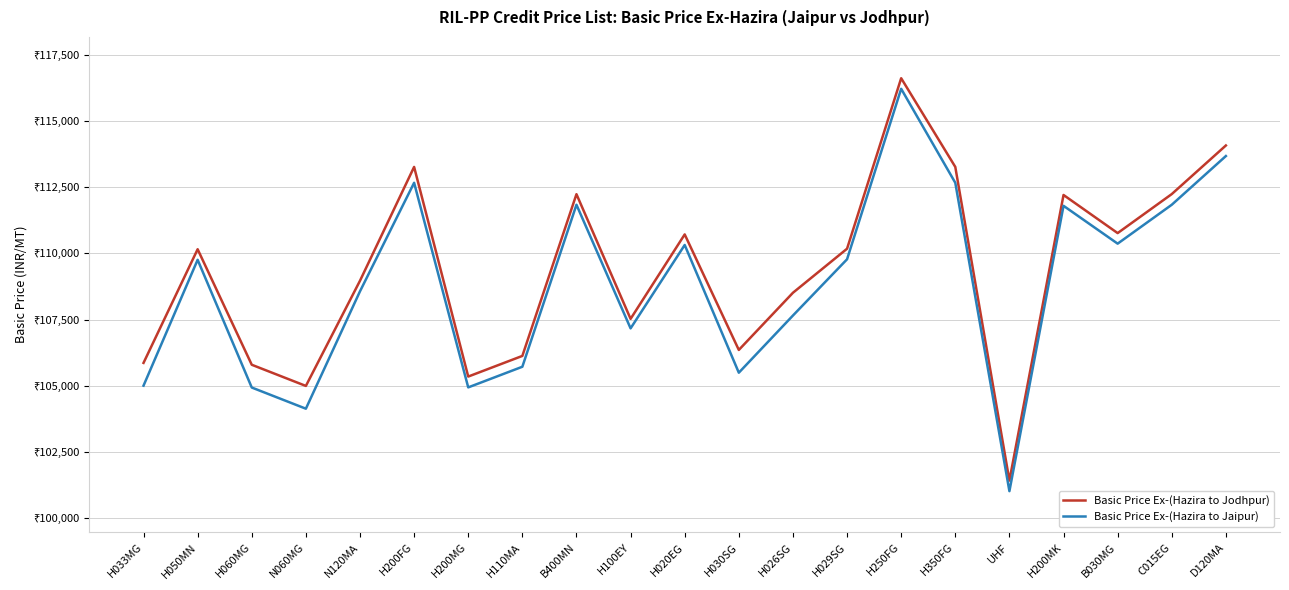

True or false: Basic Price Ex-(Hazira to Jodhpur) and Basic Price Ex-(Hazira to Jaipur) intersect in this chart.

False